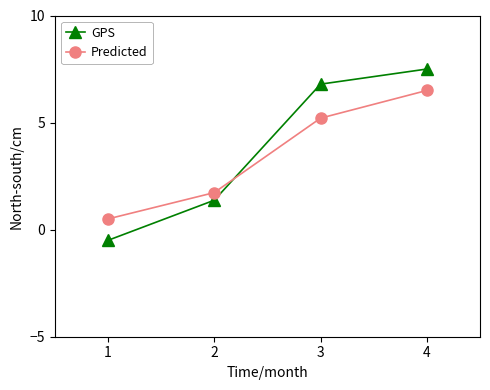

What are all the series names shown in the legend?

GPS, Predicted